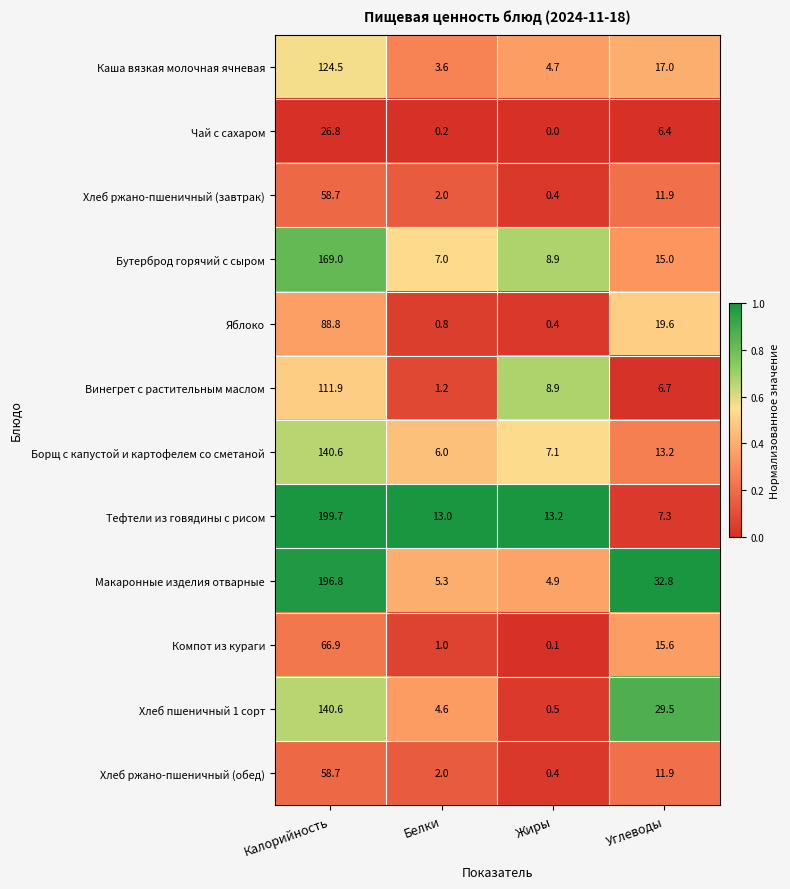

Where does the Винегрет с растительным маслом series first go above 8?

Калорийность